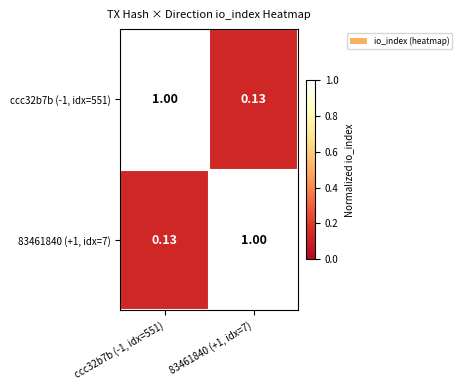

Is the value of 83461840 (+1, idx=7) at ccc32b7b (-1, idx=551) greater than the value of ccc32b7b (-1, idx=551) at ccc32b7b (-1, idx=551)?

No